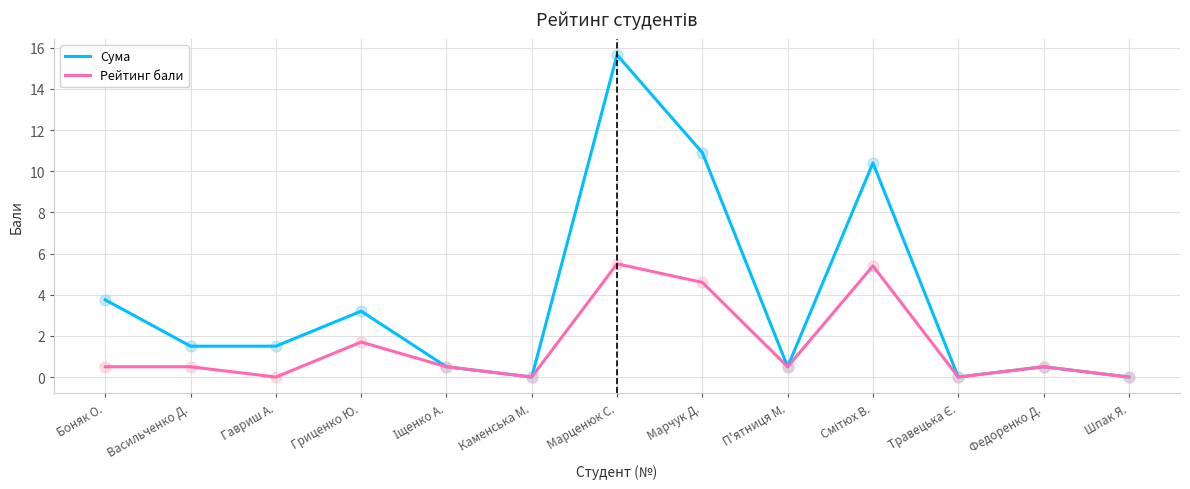

What is the spread (max minus min) of values at Гриценко Ю.?

1.5